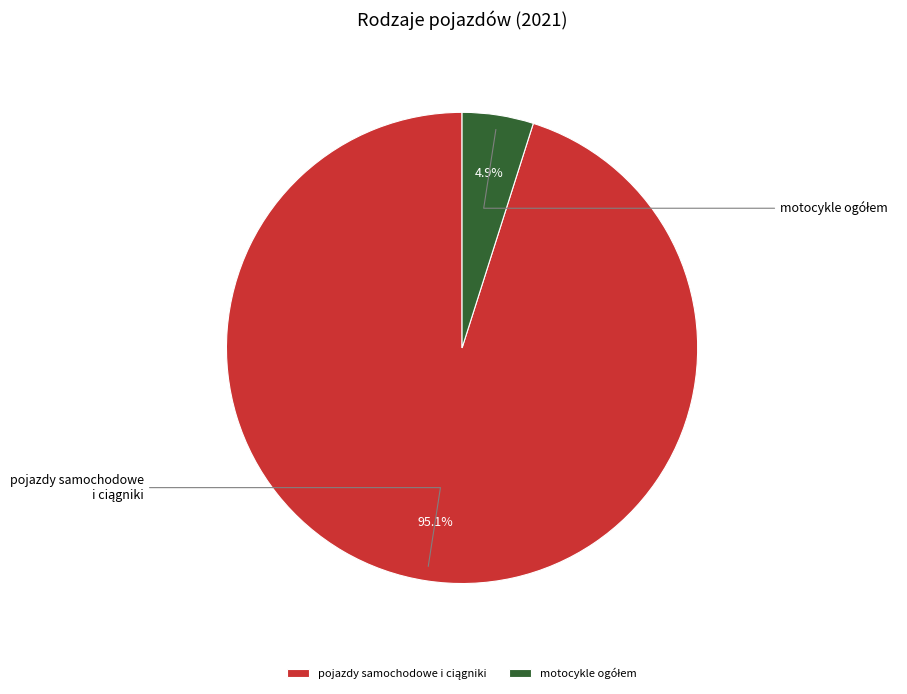

What percentage is NOT represented by motocykle ogółem?

95.1%